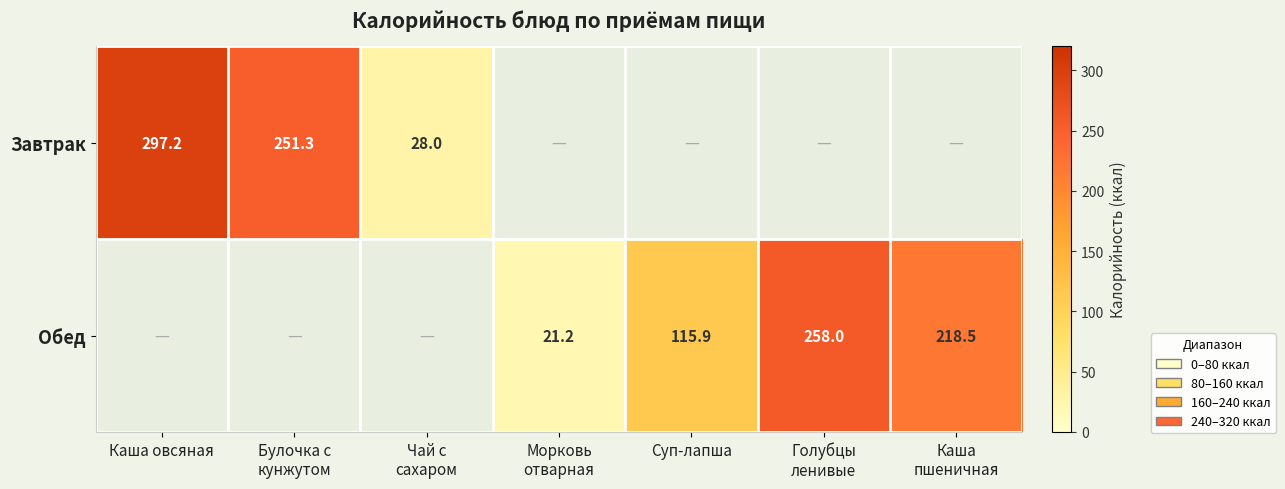

Is it true that Завтрак equals 0.0 at Голубцы ленивые?

True